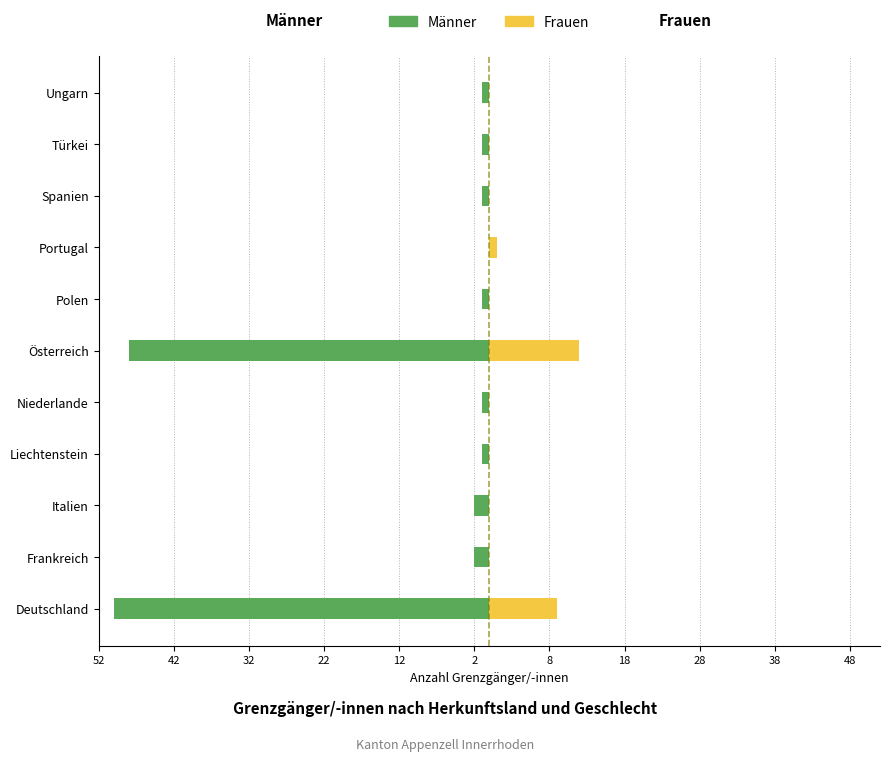

At how many categories does at least one series exceed -17?

11